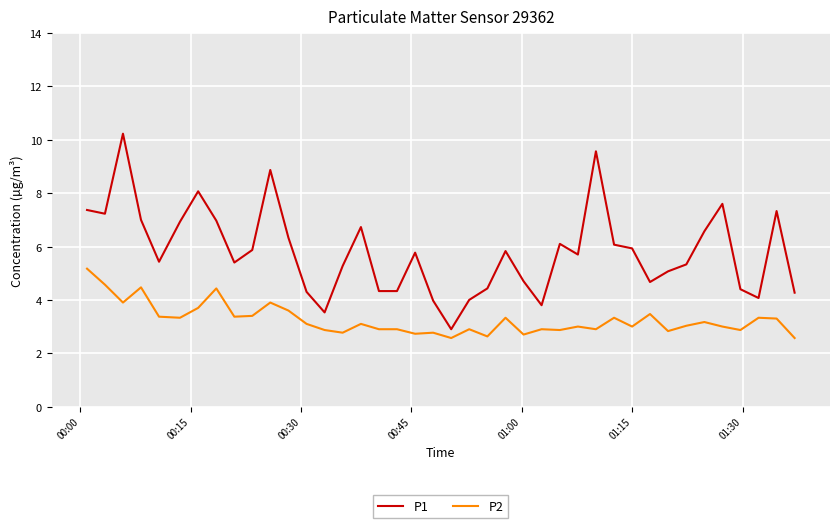

How many values in the P1 series exceed 5?

26